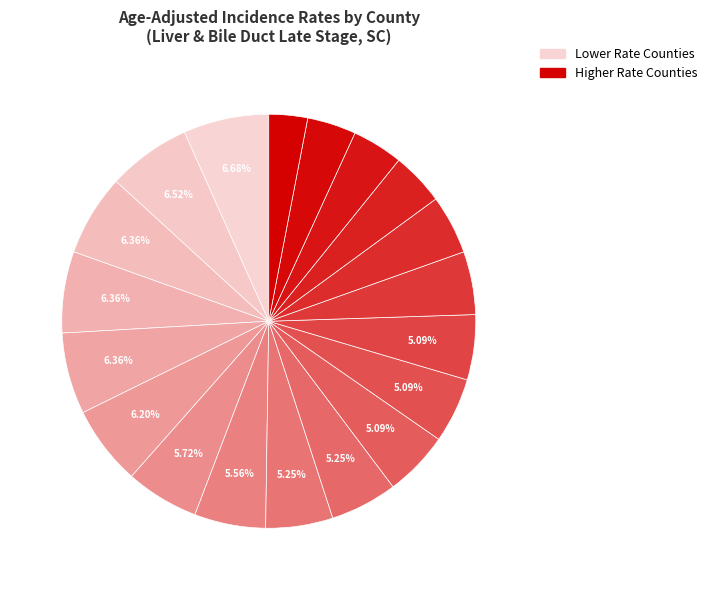

How many slices are in this pie chart?

19